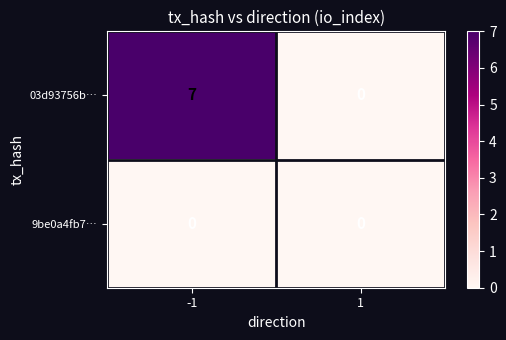

How many data points in 03d93756b… are less than 7?

1